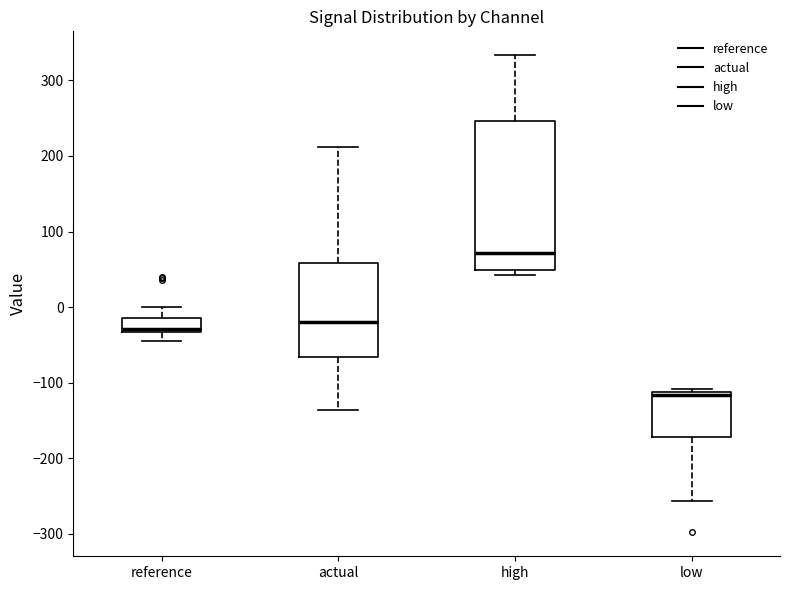

Which box's median line is the lowest?

low